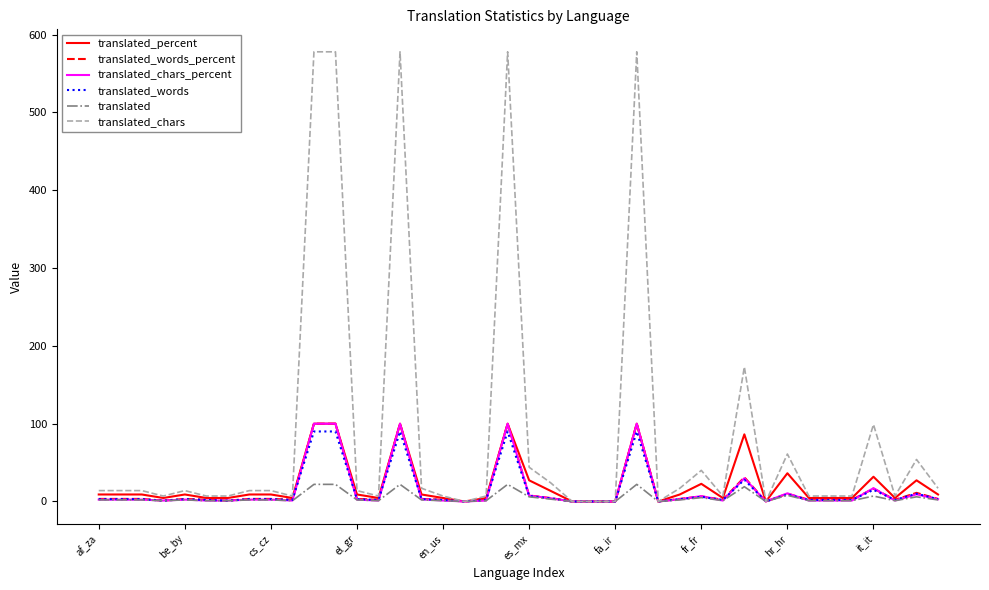

Which series has the largest total across all categories?

translated_chars